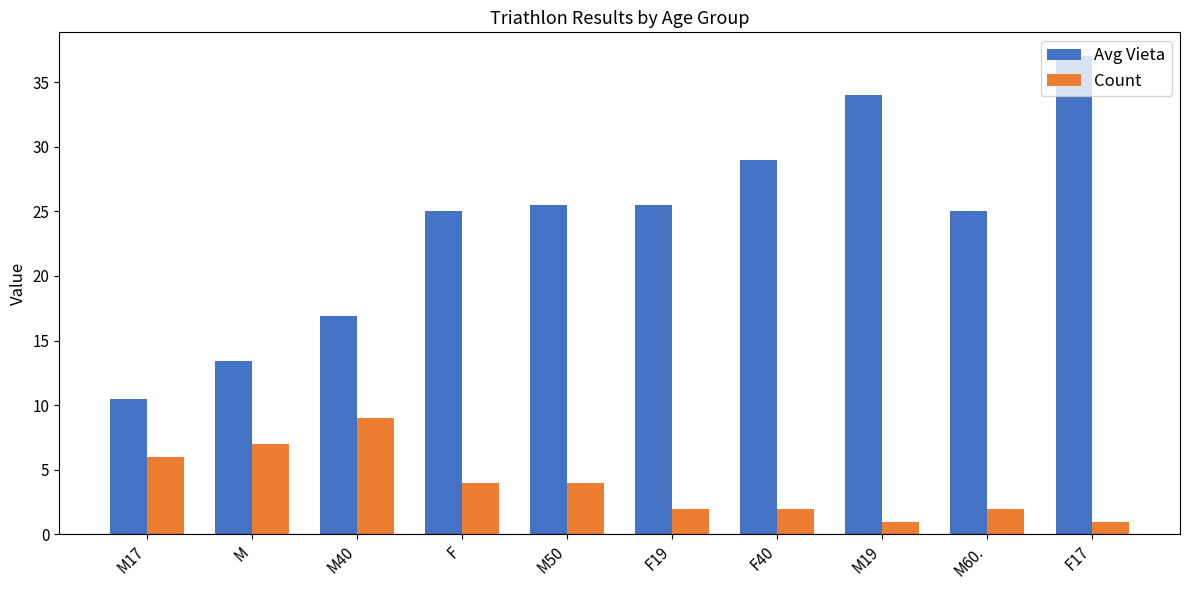

At M17, list the series in order from smallest to largest.

Count, Avg Vieta